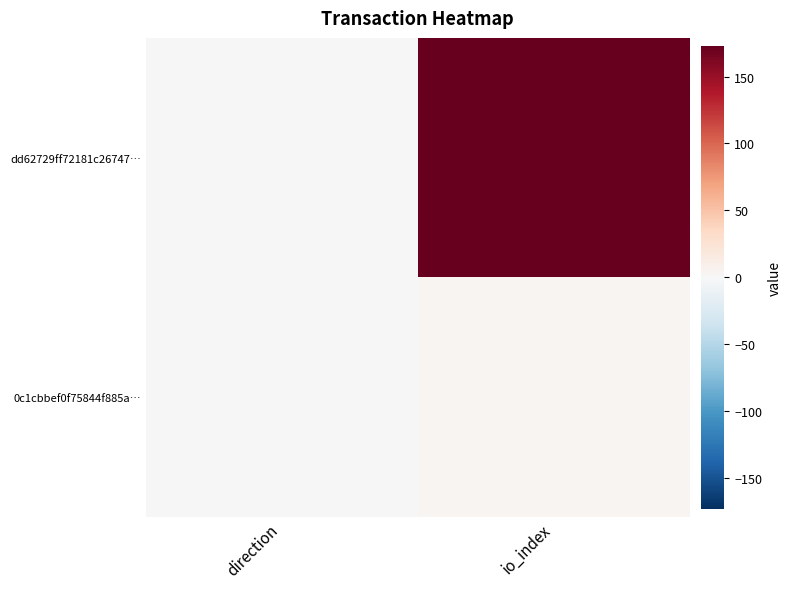

Which category has the highest value in the 0c1cbbef0f75844f885a… series?

io_index